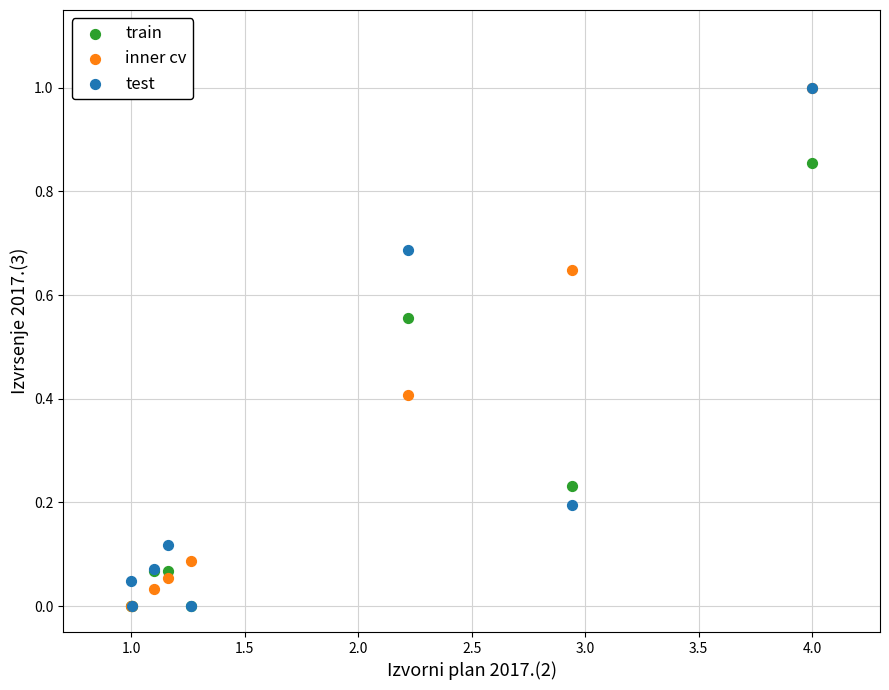

What are all the series names shown in the legend?

train, inner cv, test